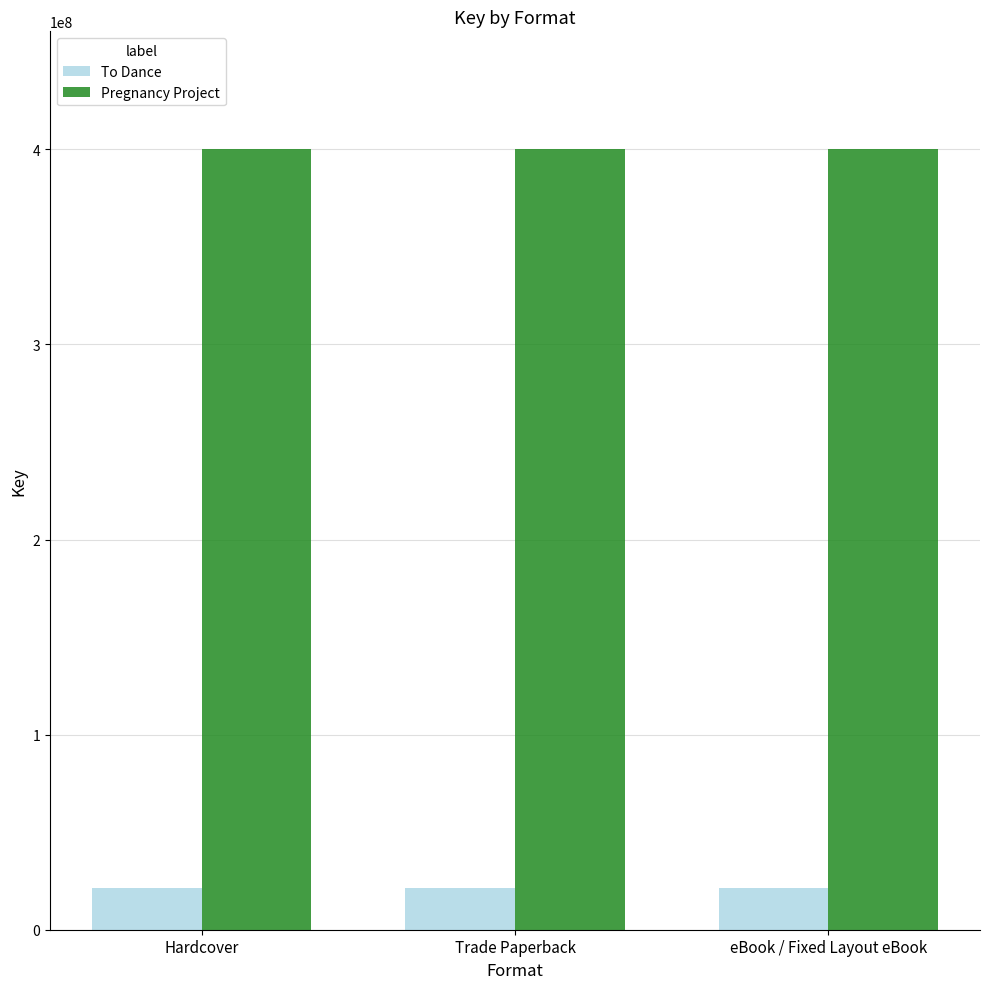

Is it true that Pregnancy Project equals 400436271 at eBook / Fixed Layout eBook?

True